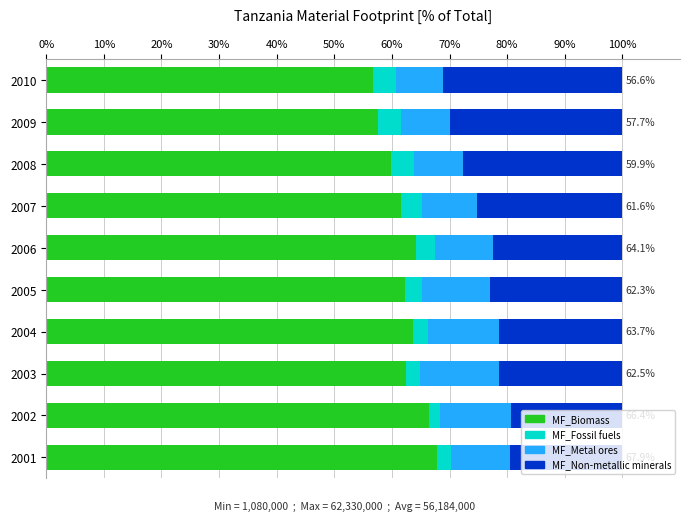

What is the highest value of the MF_Biomass series?

67.9